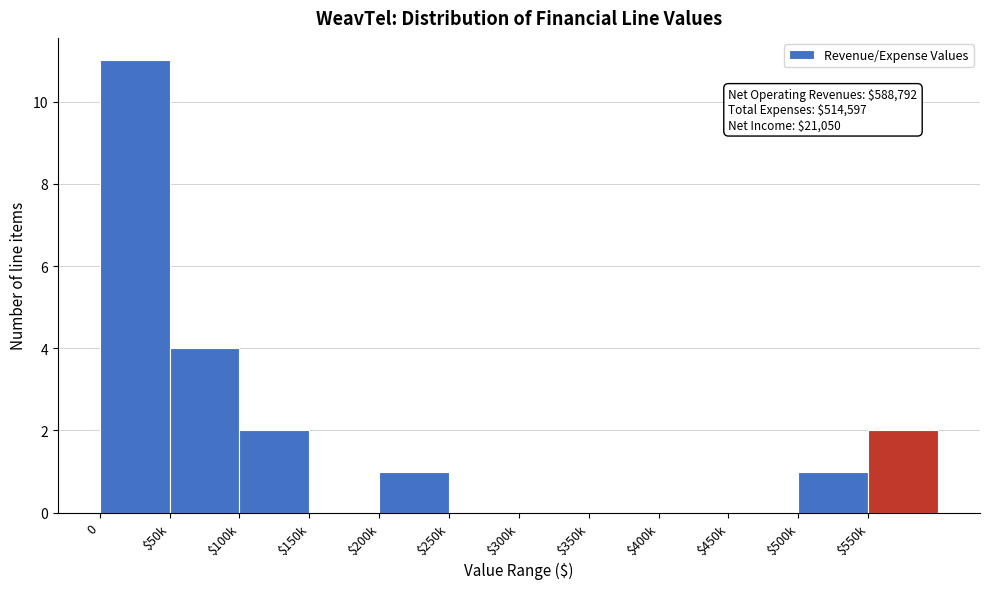

What is the sum of all values?

21